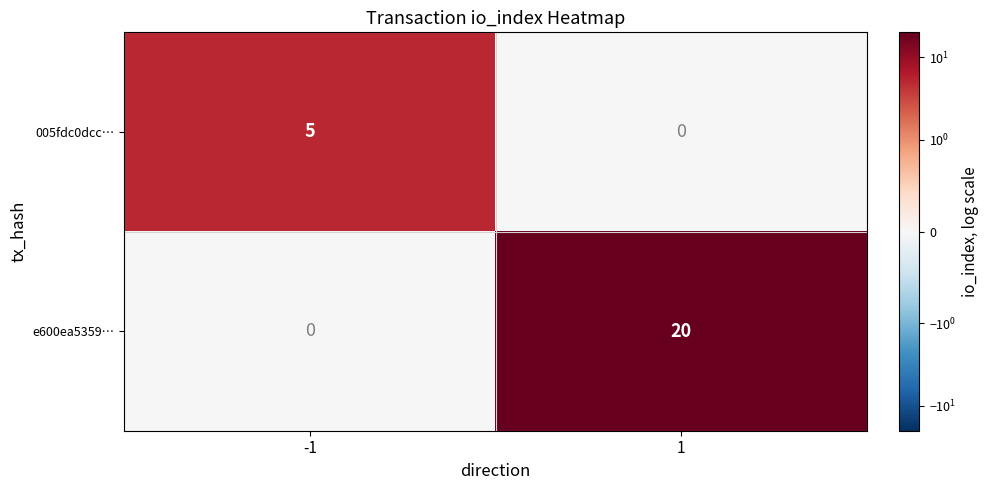

How many categories are shown in the chart?

2